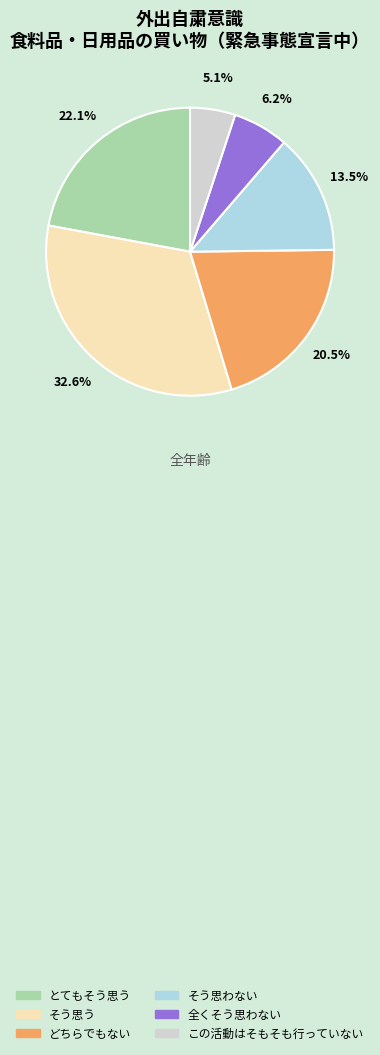

Which has a higher value, そう思う or 全くそう思わない?

そう思う